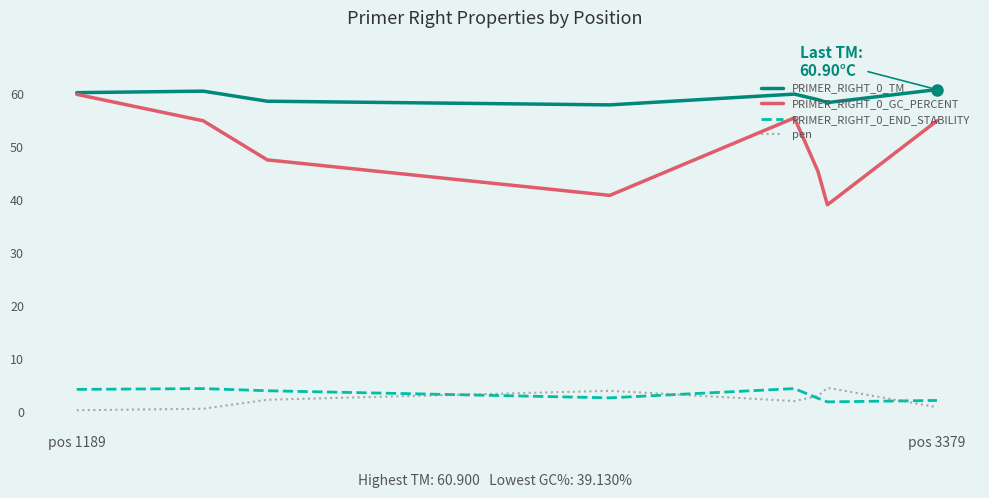

What is the sum of all pen values?

17.7